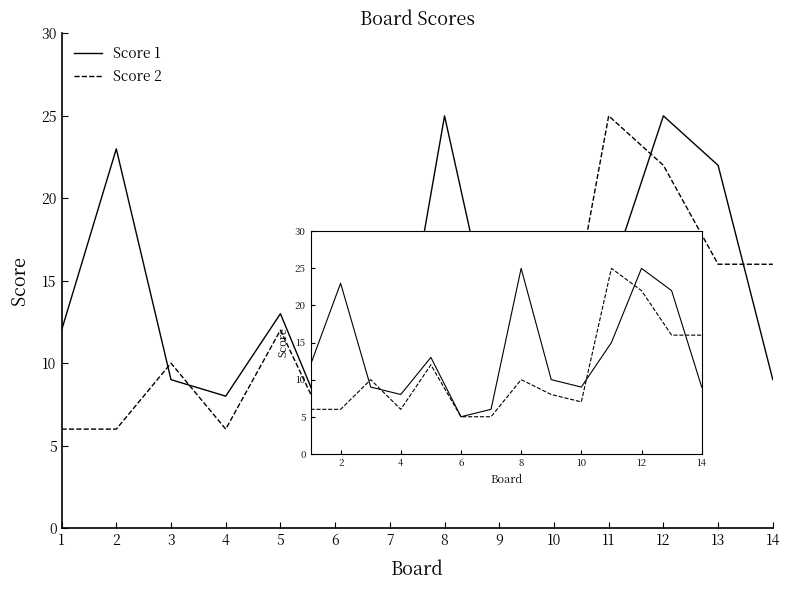

Is the value of Score 2 at 8 greater than the value of Score 1 at 10?

Yes